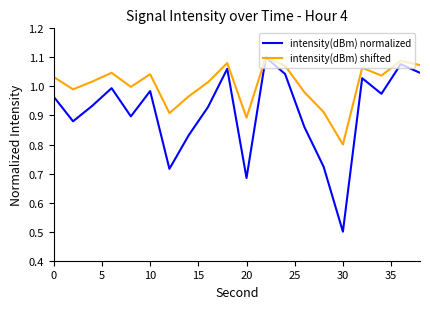

Which series has the widest spread of values?

intensity(dBm) normalized